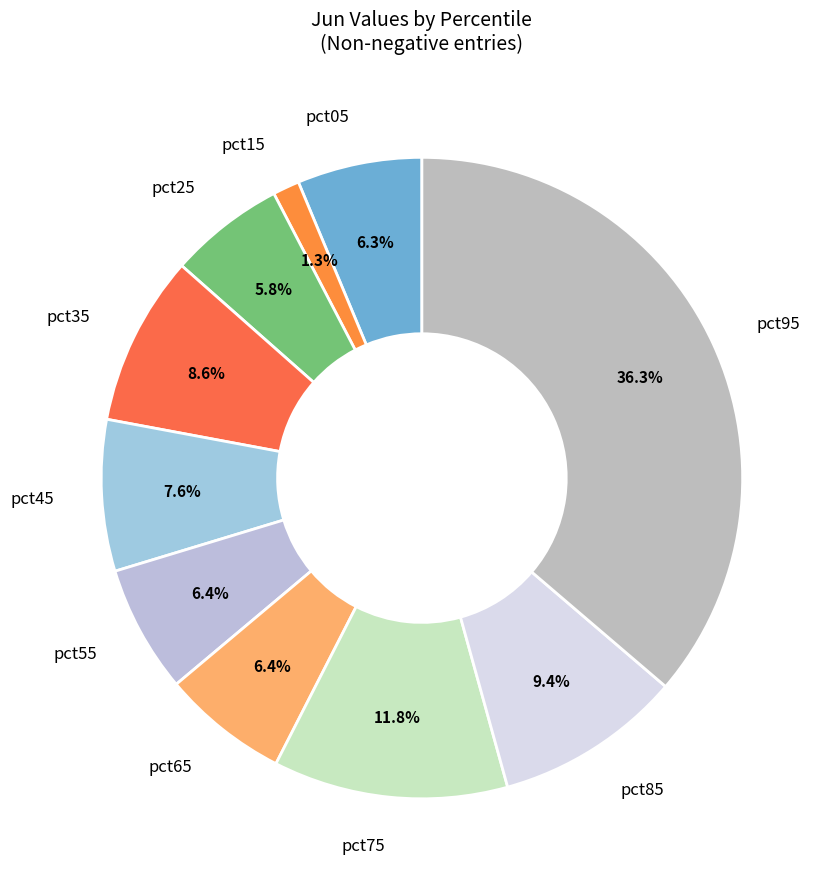

How many slices are in this pie chart?

10